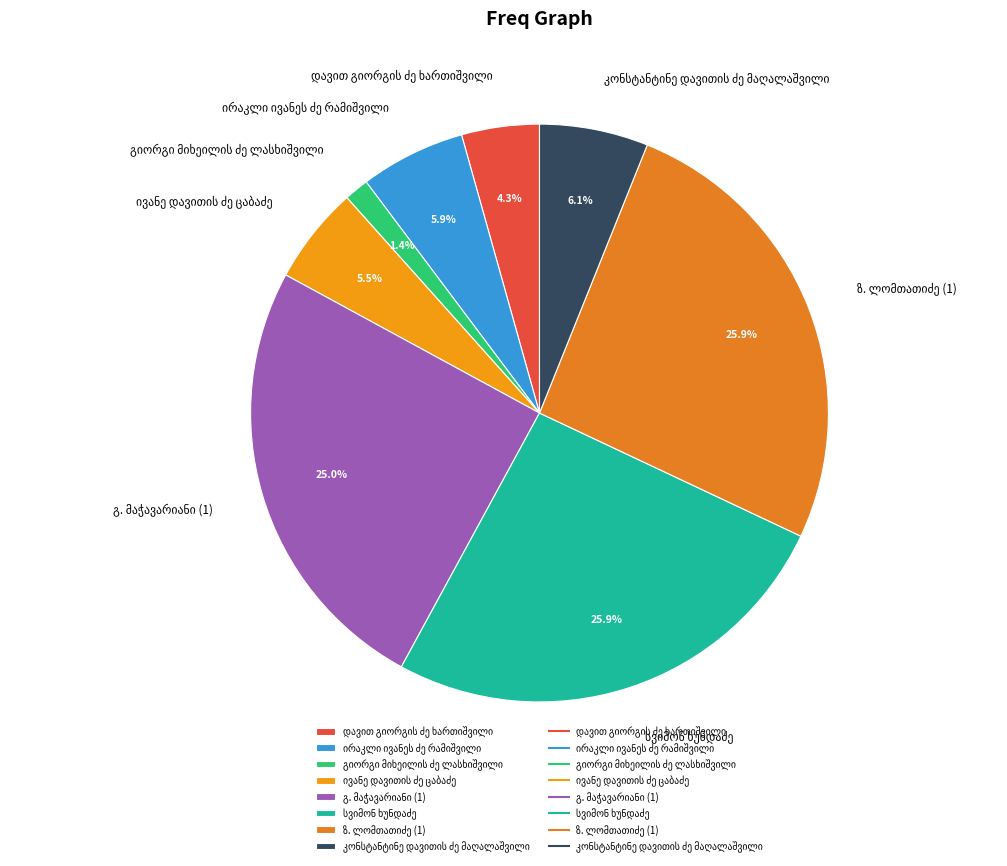

Is there any slice that represents more than half of the pie?

No